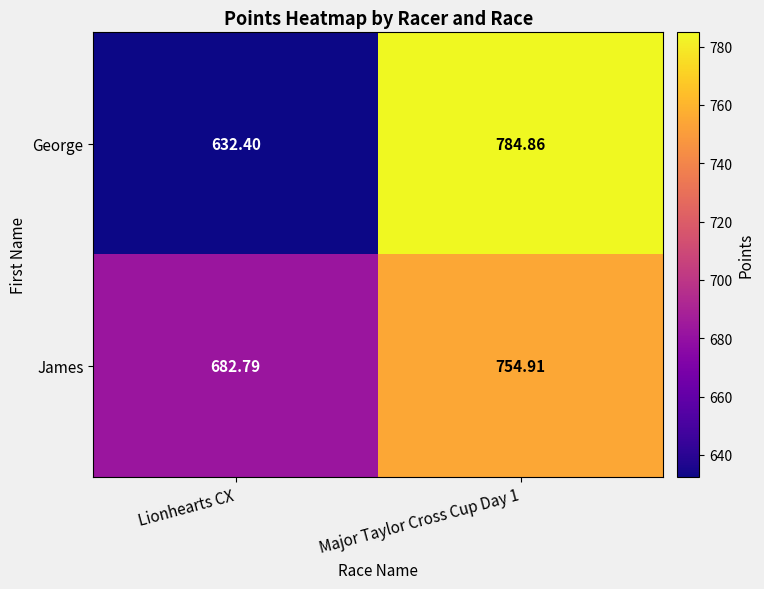

Which series has the largest total across all categories?

James